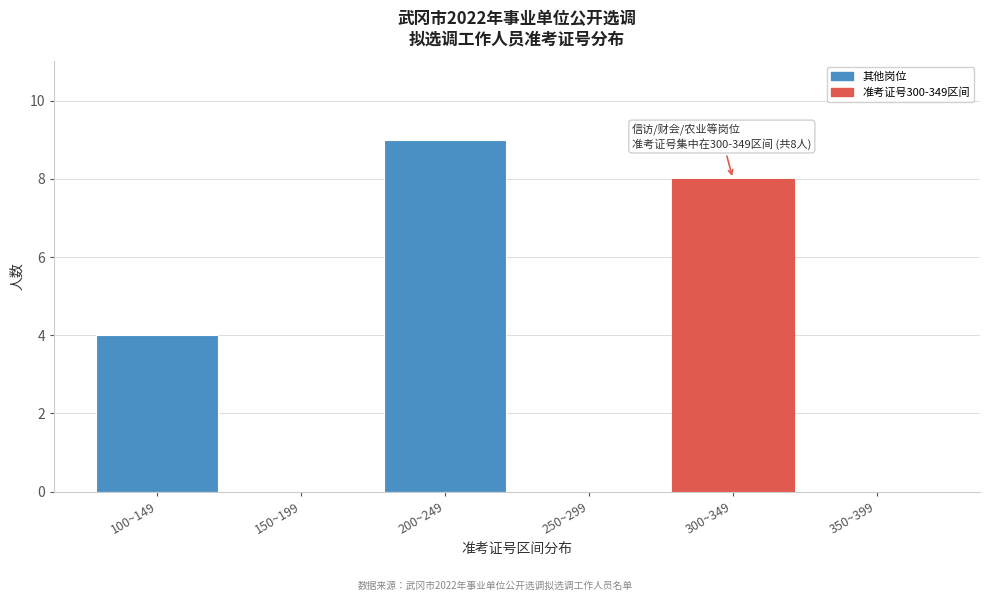

Reading right to left, list all the values displayed in this chart.

350~399=0	300~349=8	250~299=0	200~249=9	150~199=0	100~149=4